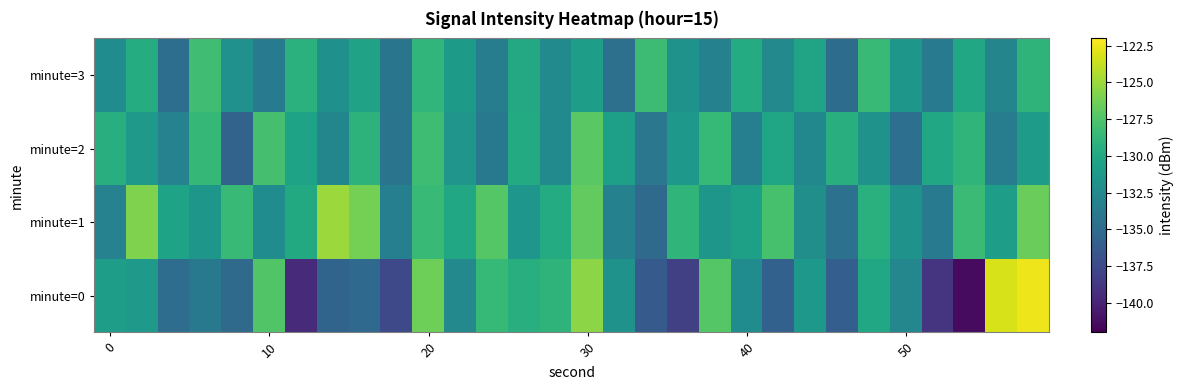

What is the minimum value shown in the chart?

-141.4